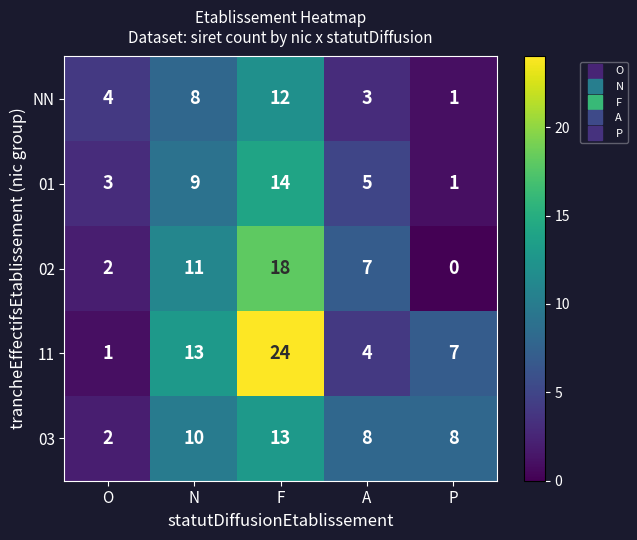

Rank the series at N from highest to lowest value.

11, 02, 03, 01, NN